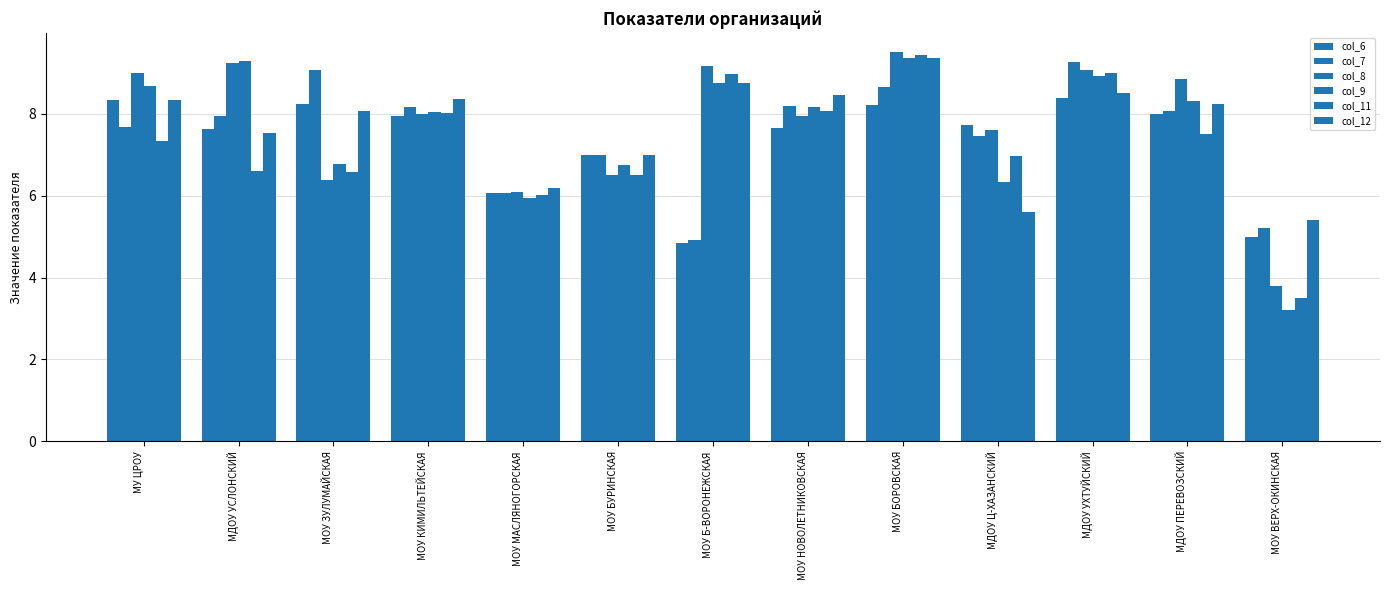

Are the bars grouped side by side (vs. stacked)?

Yes